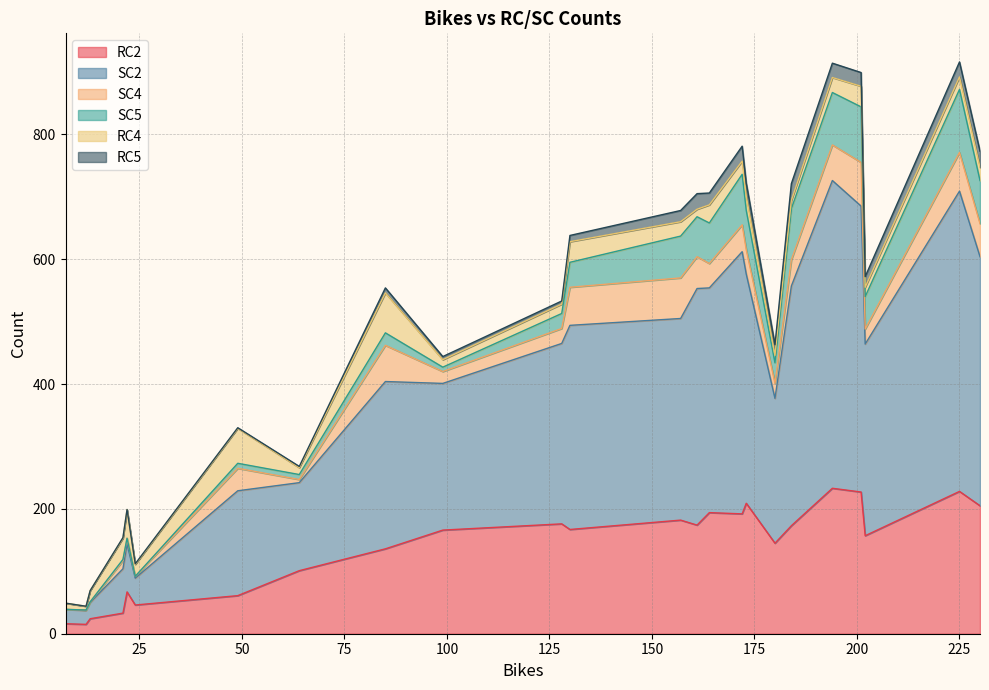

Which label corresponds to the smallest value in the chart?

7